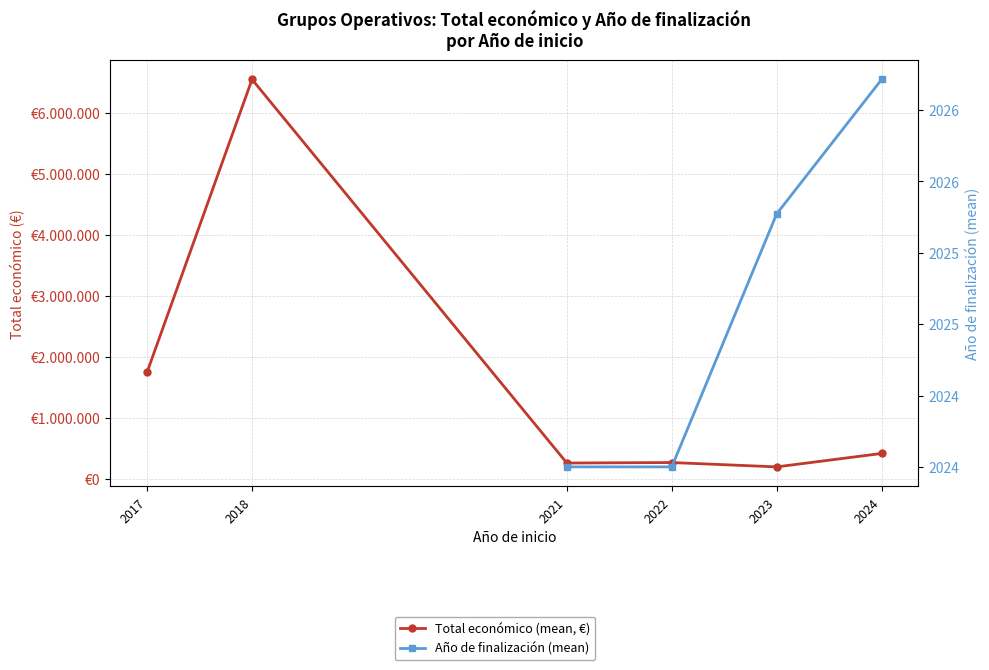

Between 2021 and 2022, which series saw the biggest shift?

Total económico (mean, €)